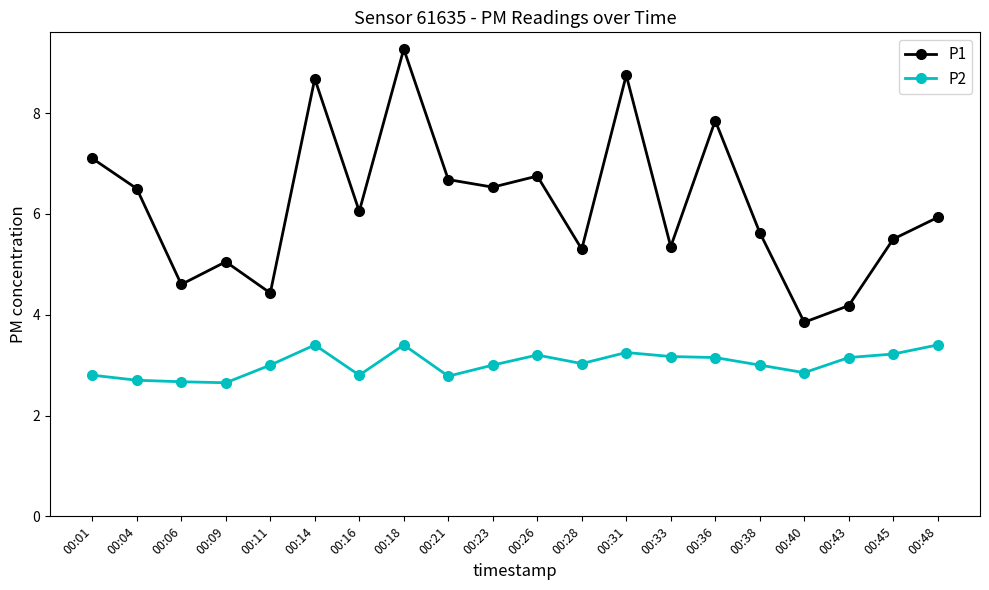

What is the value of the P2 point at the 6th from the left?

3.4